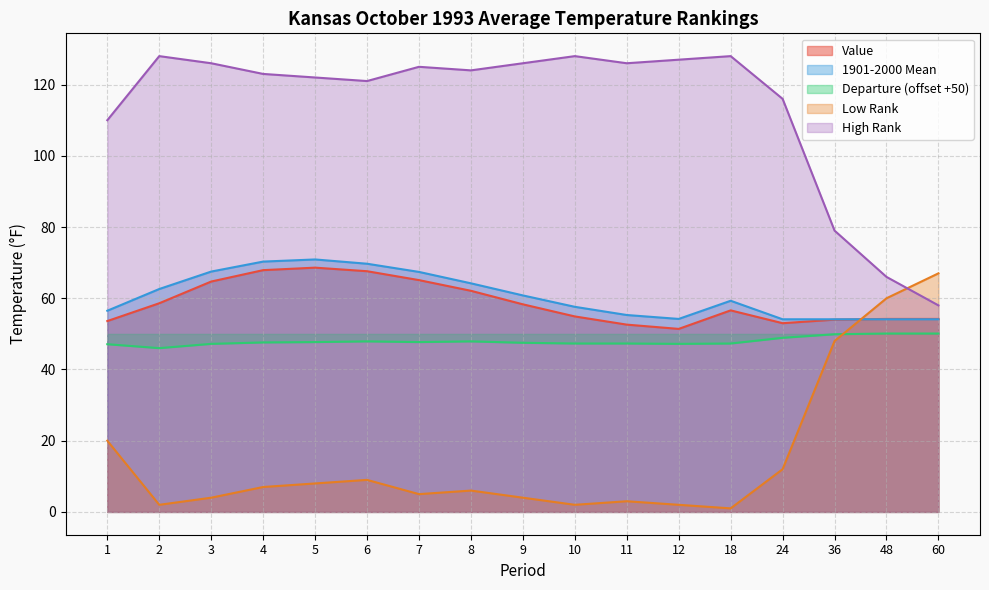

Which category has the highest value across all series?

2